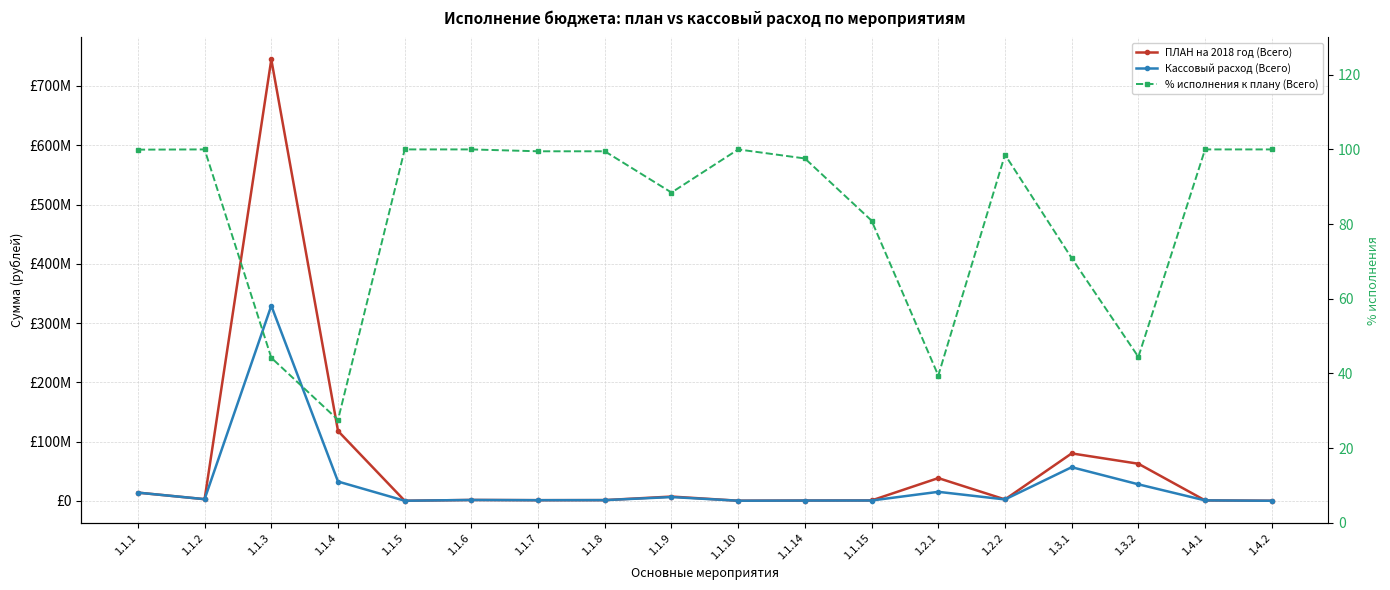

The value of Кассовый расход (Всего) at 1.1.5 is 23290.0. True or false?

False